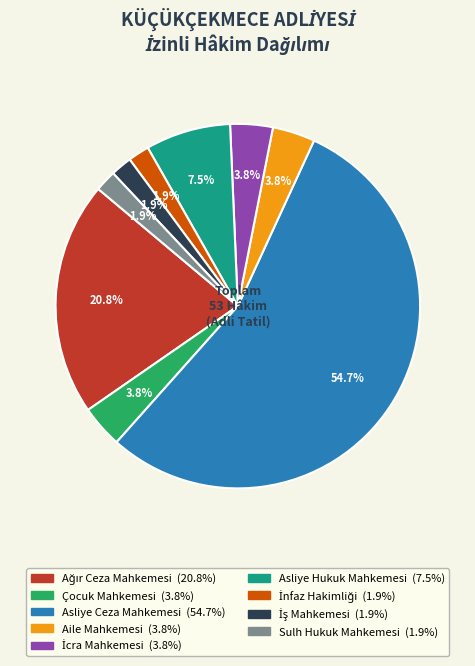

Which has a higher value, Aile Mahkemesi or Sulh Hukuk Mahkemesi?

Aile Mahkemesi